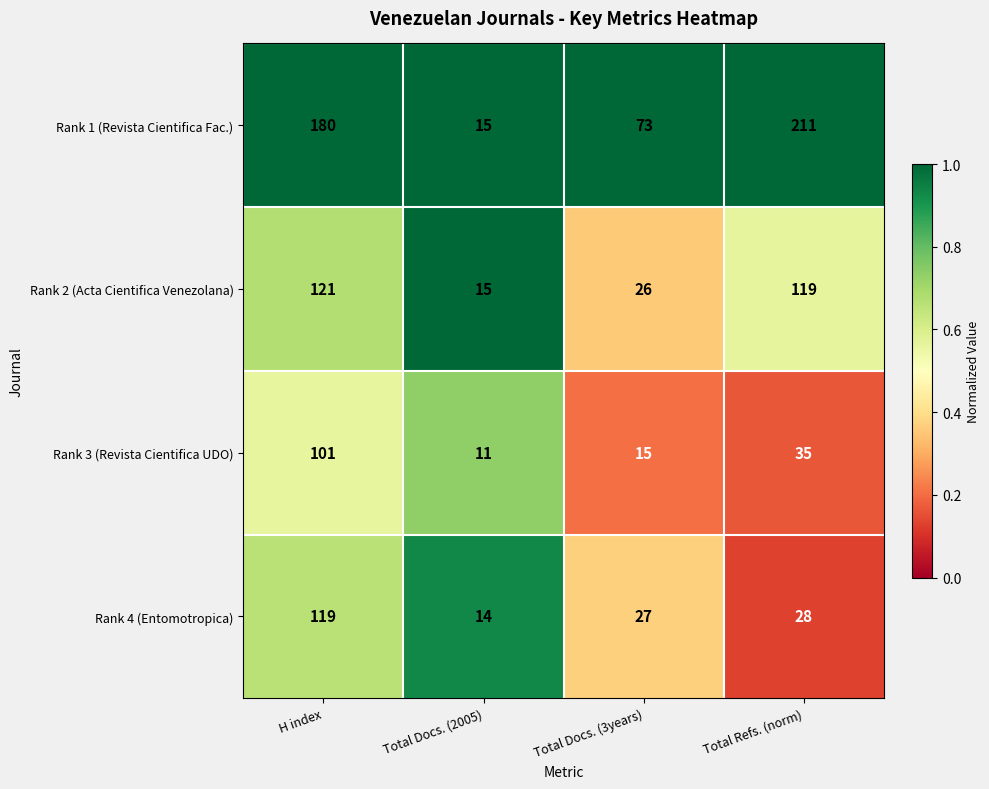

What is the sum of all Rank 2 (Acta Cientifica Venezolana) values?

281